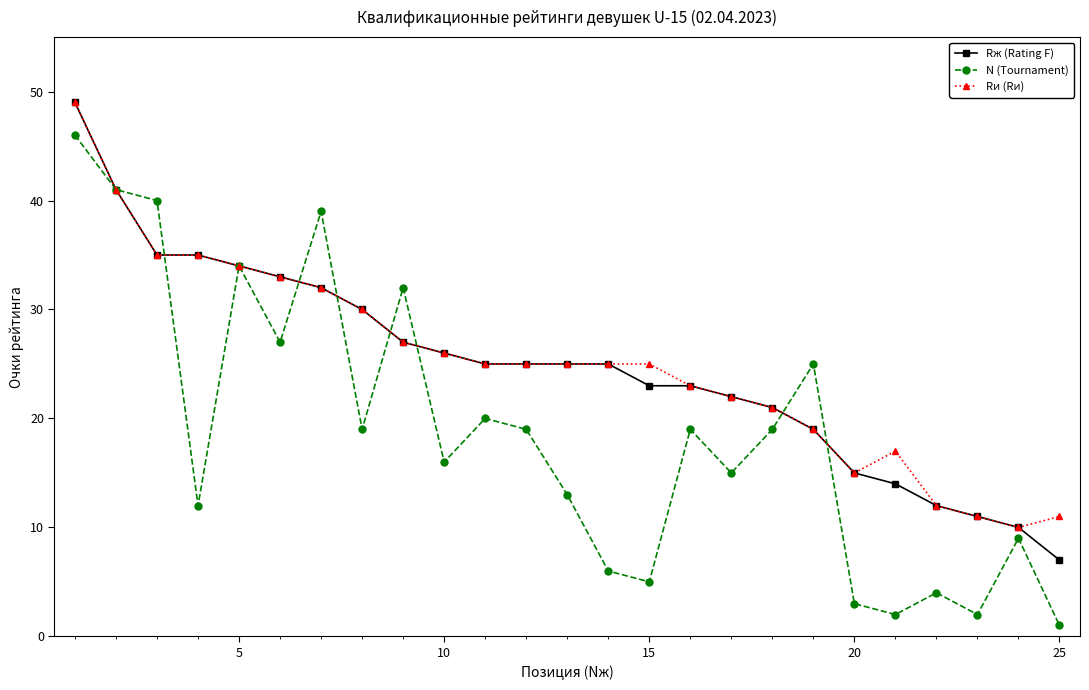

How many data points in N (Tournament) are less than 19?

12